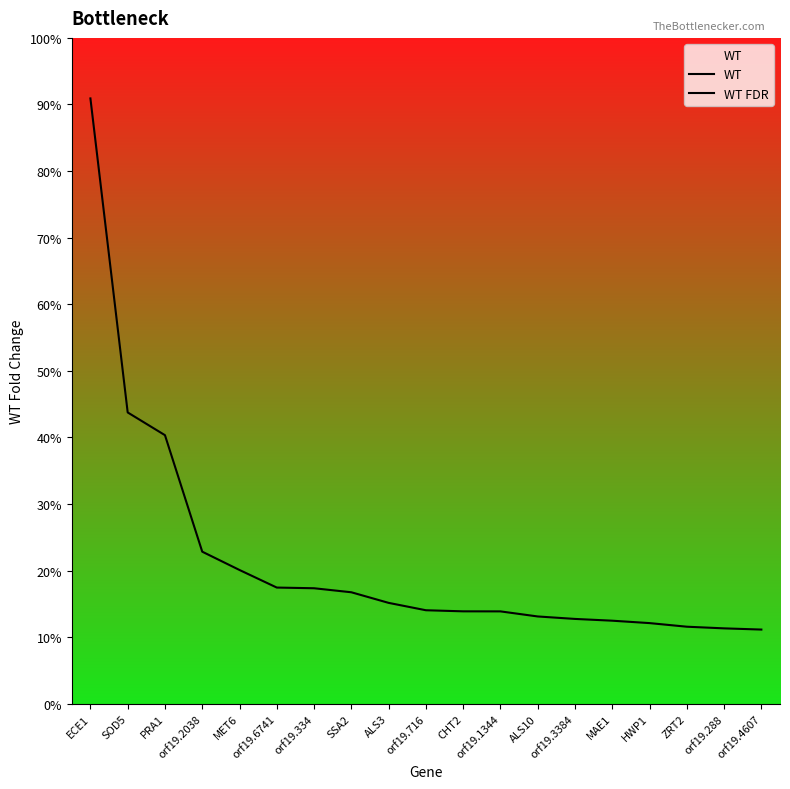

True or false: WT has more than 2 interior local peaks.

False